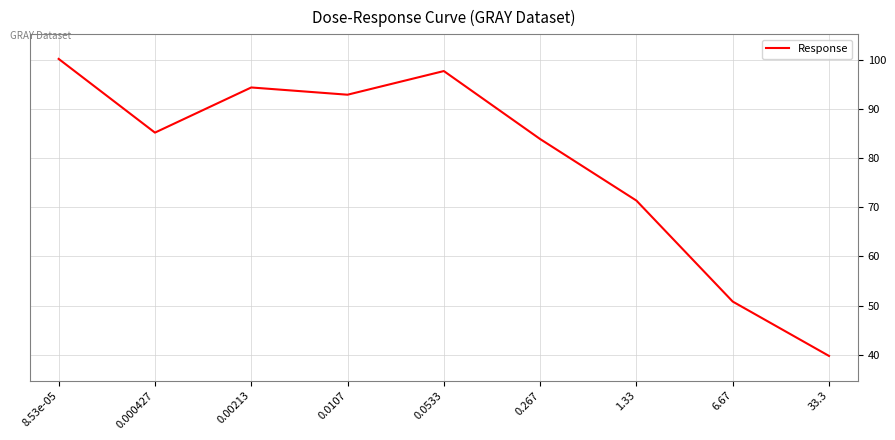

The value at 0.0107 is 92.9. True or false?

True